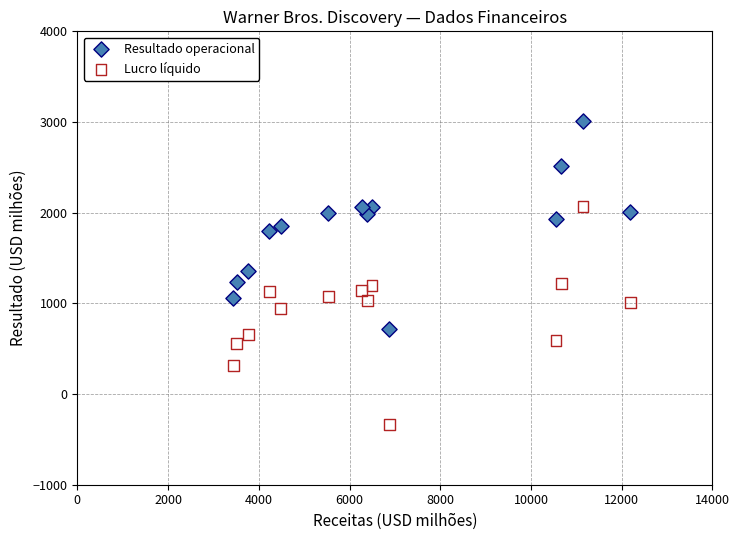

Which series reaches the maximum Y coordinate?

Resultado operacional